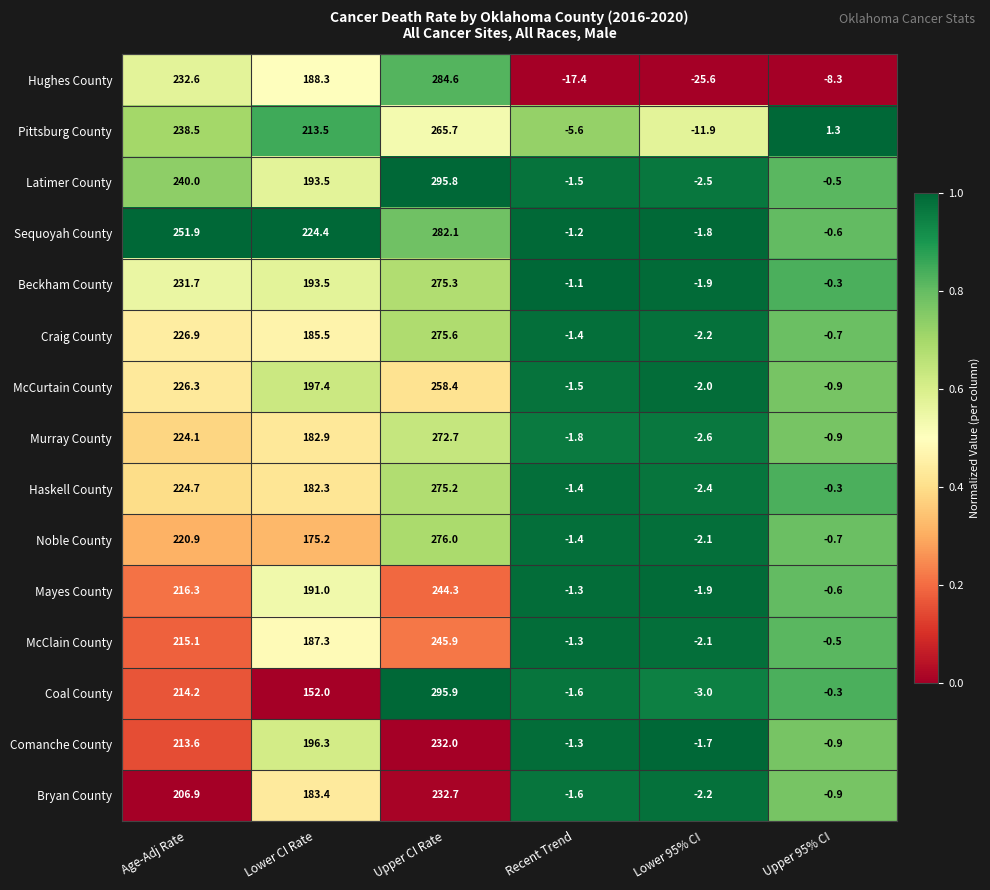

At Age-Adj Rate, list the series in order from largest to smallest.

Sequoyah County, Latimer County, Pittsburg County, Hughes County, Beckham County, Craig County, McCurtain County, Haskell County, Murray County, Noble County, Mayes County, McClain County, Coal County, Comanche County, Bryan County